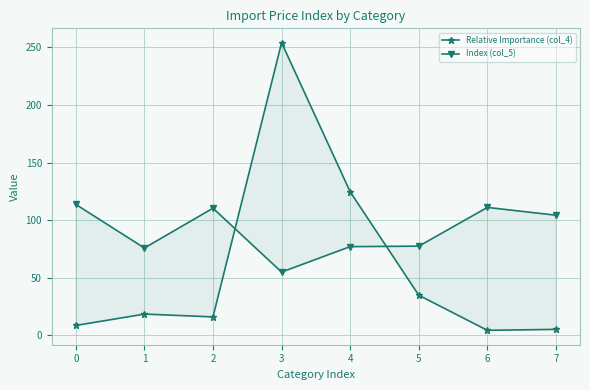

Which series has the largest total across all categories?

Index (col_5)